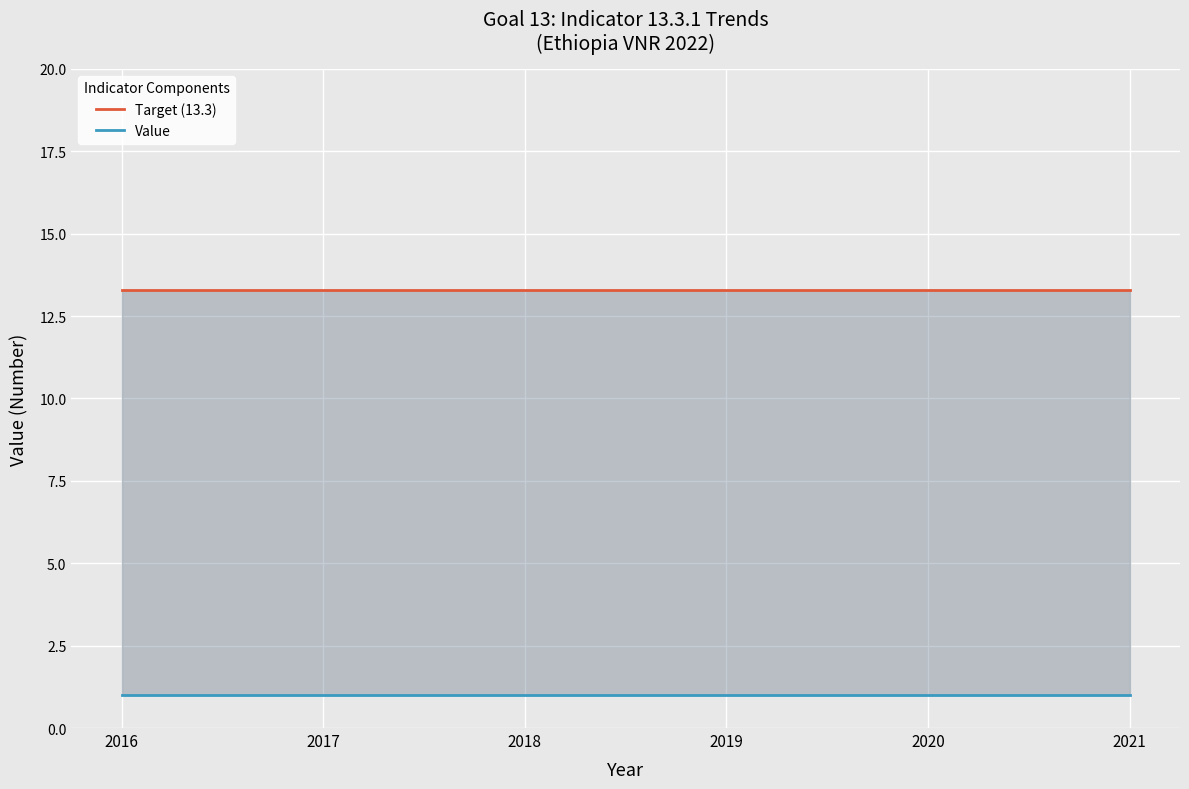

What are all the series names shown in the legend?

Target (13.3), Value